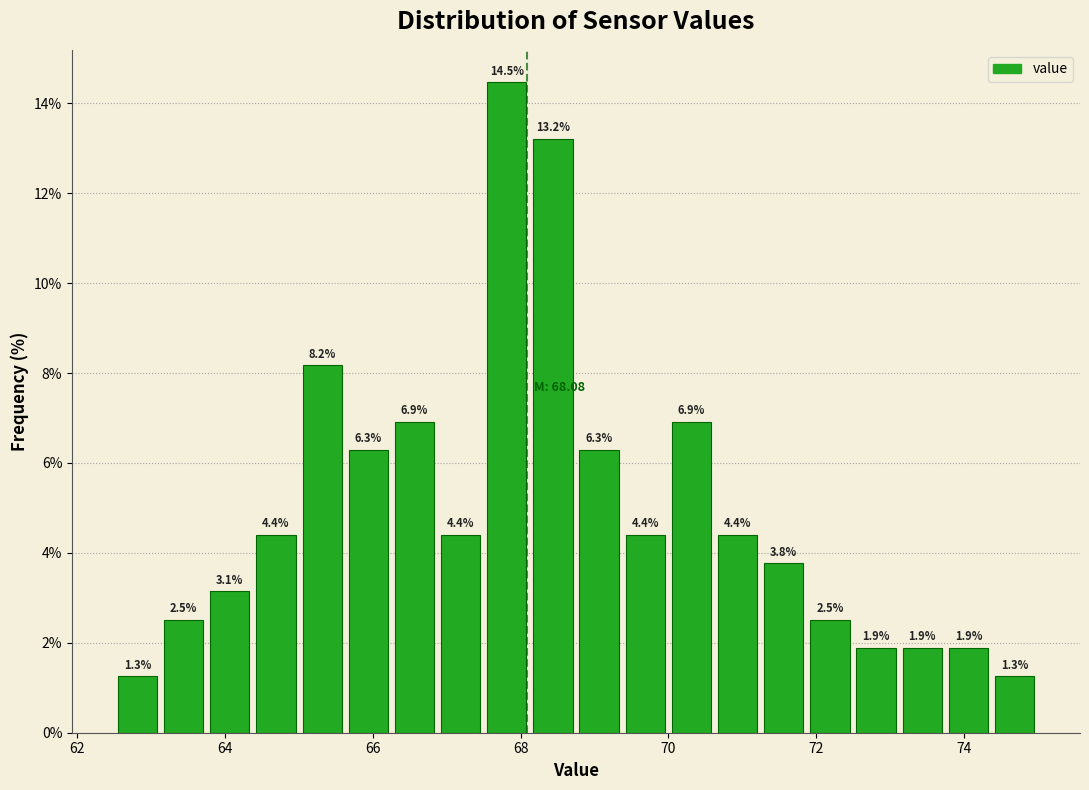

Around what value on the x-axis is the tallest bar? Give the approximate position of its centre, as read against the axis.

67.8